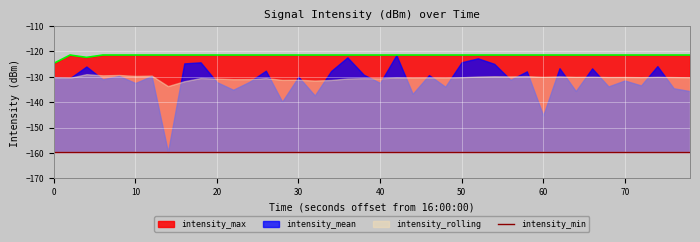

True or false: intensity_max and intensity_mean intersect in this chart.

False